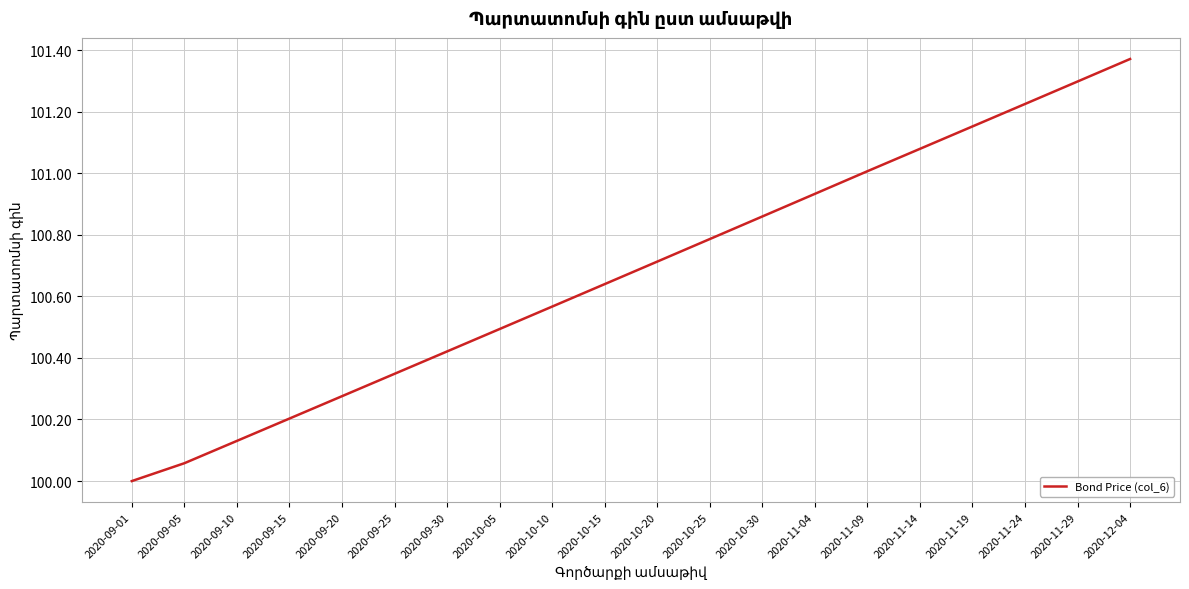

Which label corresponds to the largest value in the chart?

2020-12-04